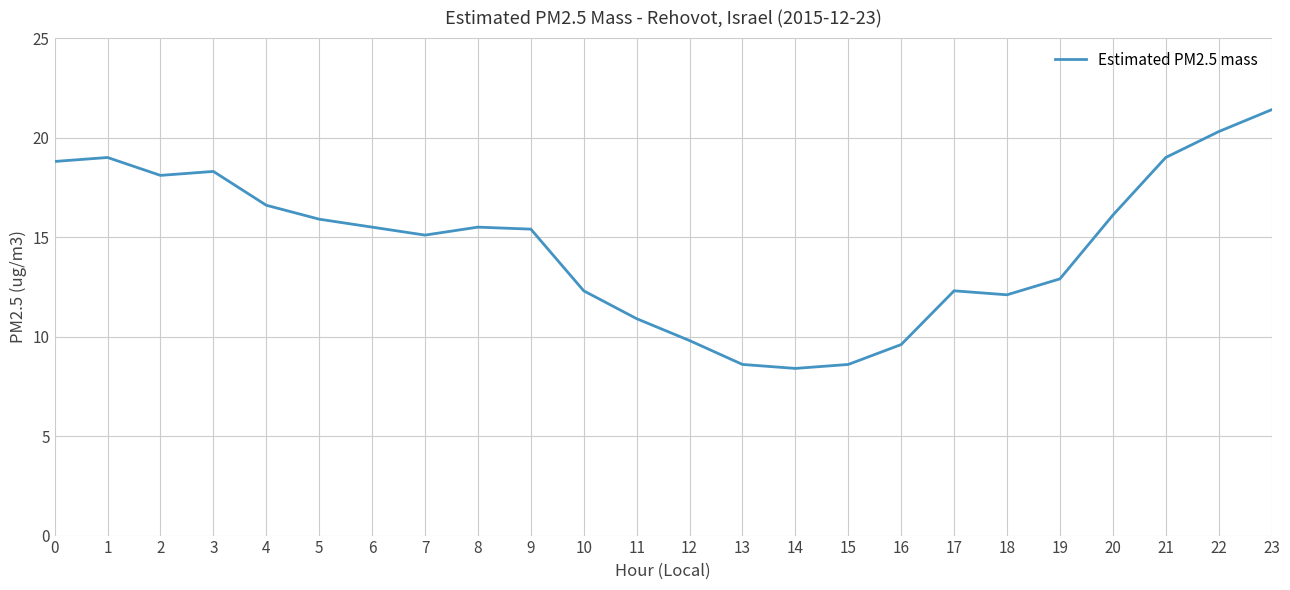

Is it true that the value at 13 is 8.6?

True